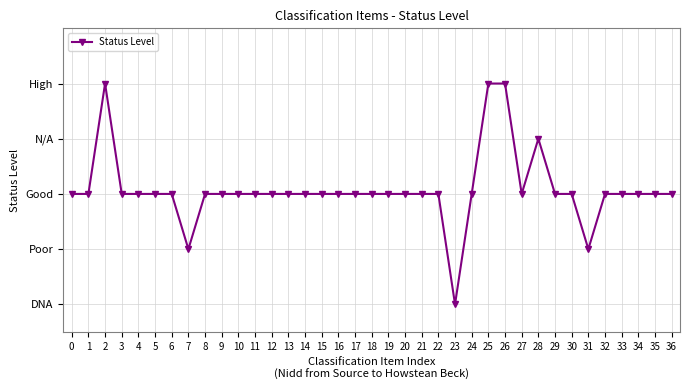

Reading left to right, list all the values displayed in this chart.

2	2	4	2	2	2	2	1	2	2	2	2	2	2	2	2	2	2	2	2	2	2	2	0	2	4	4	2	3	2	2	1	2	2	2	2	2